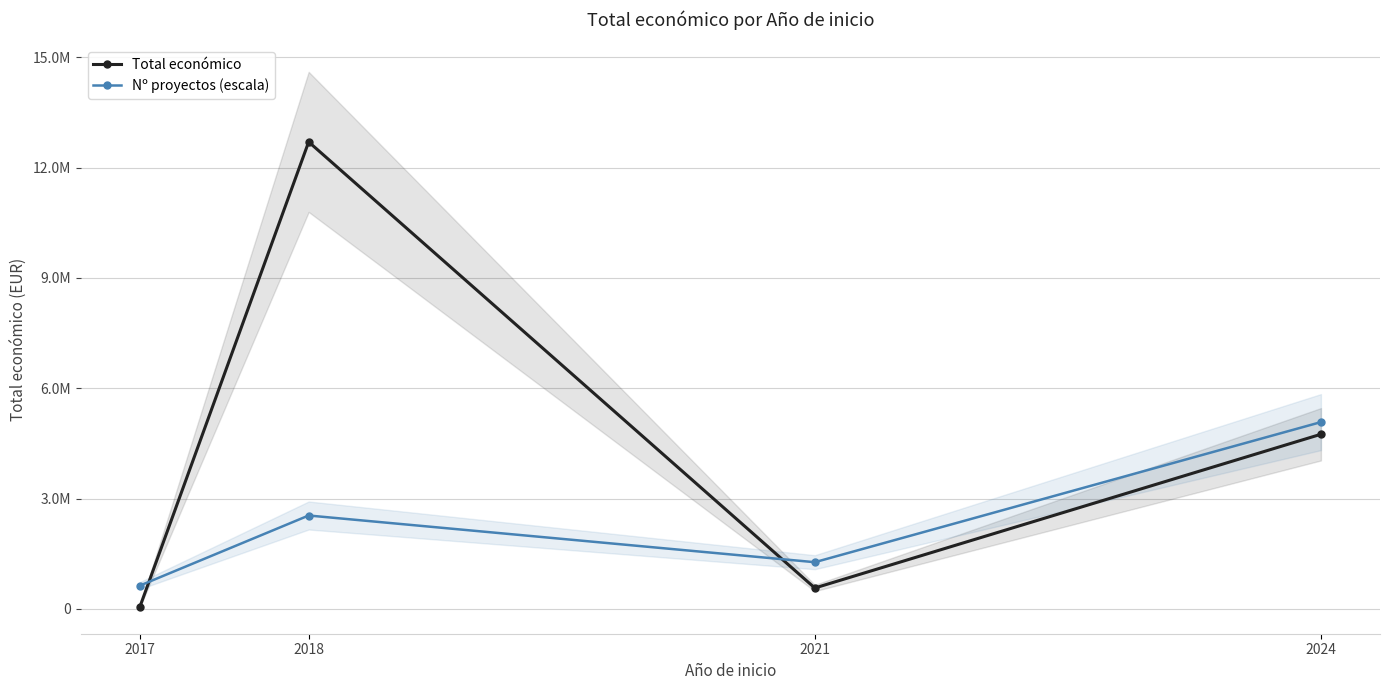

Which category has the highest value across all series?

2018